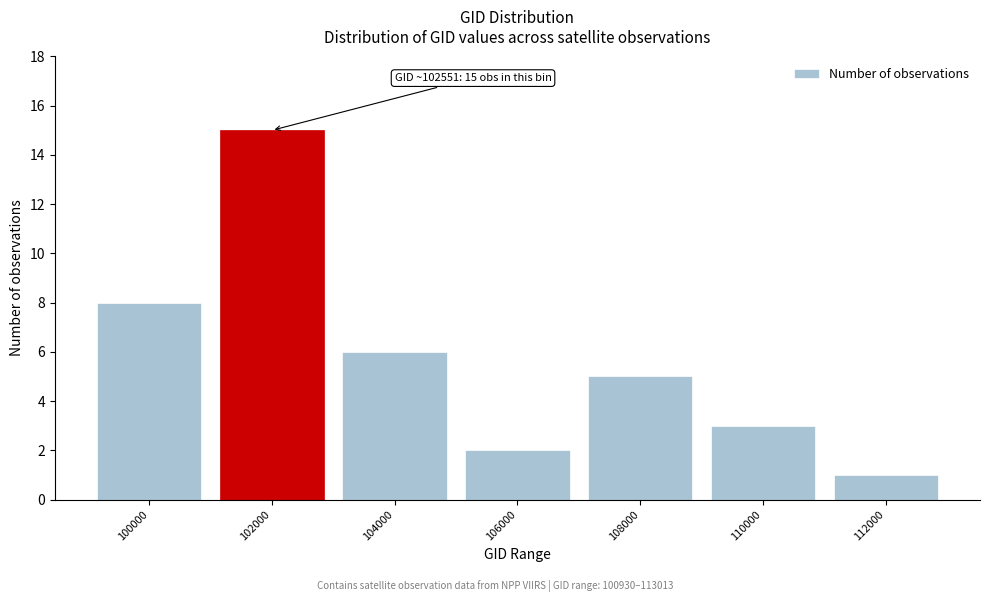

Reading right to left, what are all the values shown in this chart?

112000=1	110000=3	108000=5	106000=2	104000=6	102000=15	100000=8